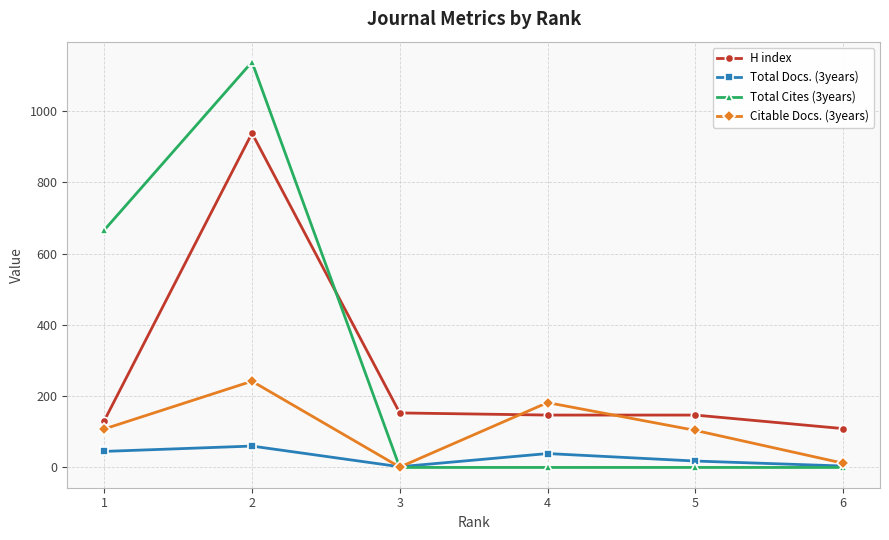

True or false: H index has a value of 1578 at 2.

False